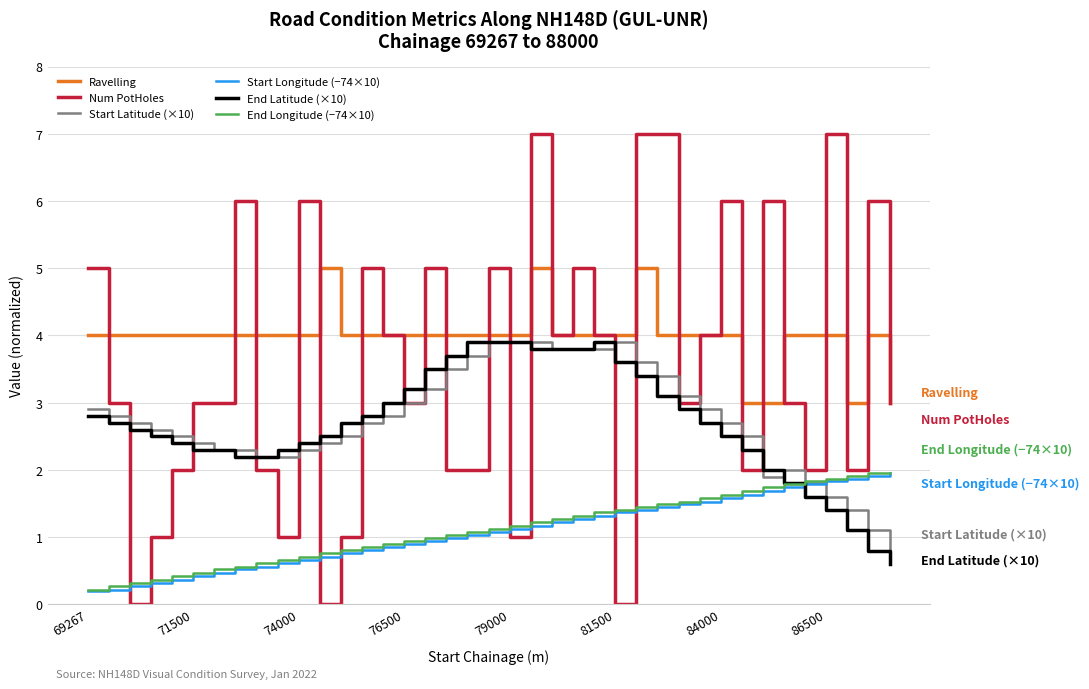

How many distinct data groups are displayed?

6